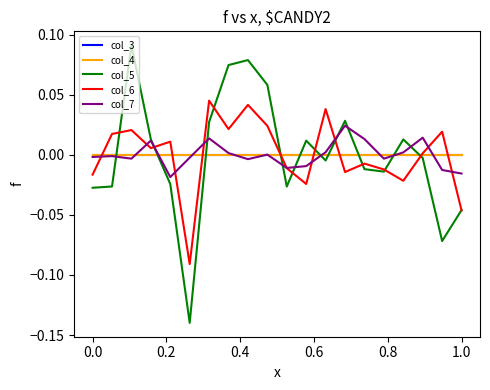

What is the label of the 1st point from the right?

1.0